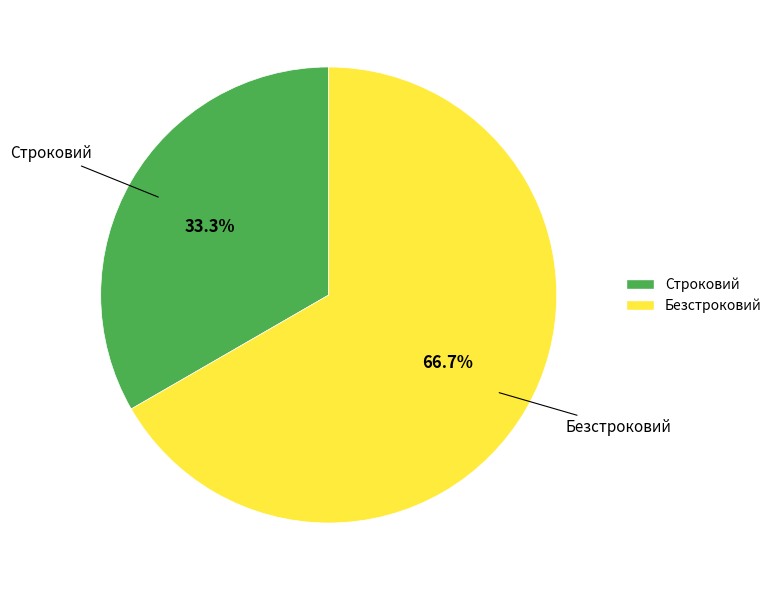

What portion of the pie excludes Строковий?

66.7%